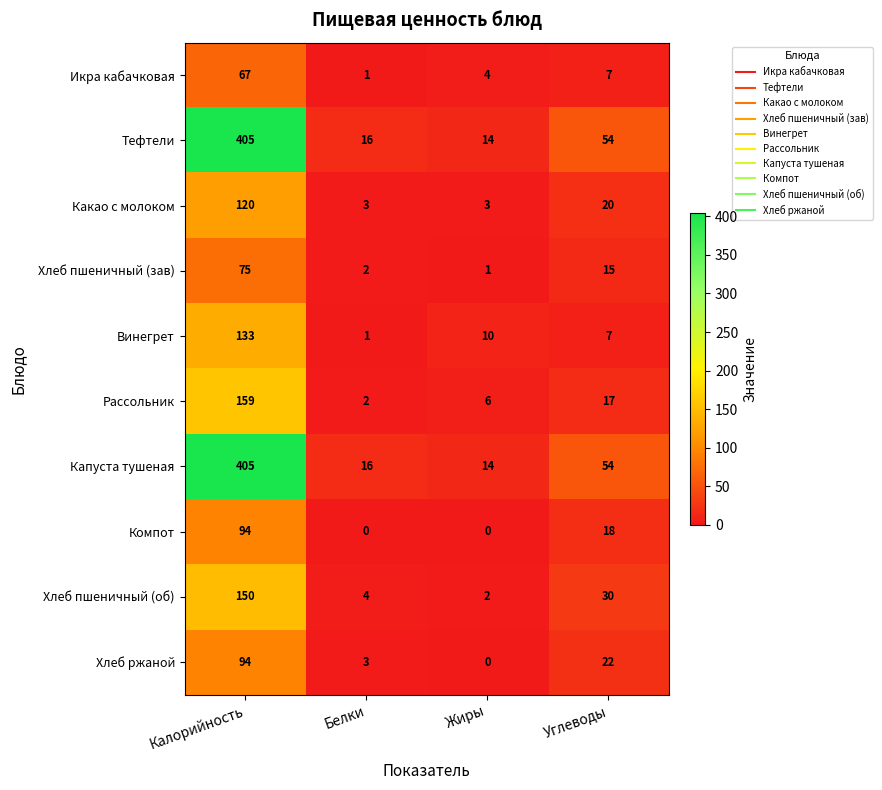

List the labels in order of Хлеб пшеничный (зав) value, smallest first.

Жиры, Белки, Углеводы, Калорийность